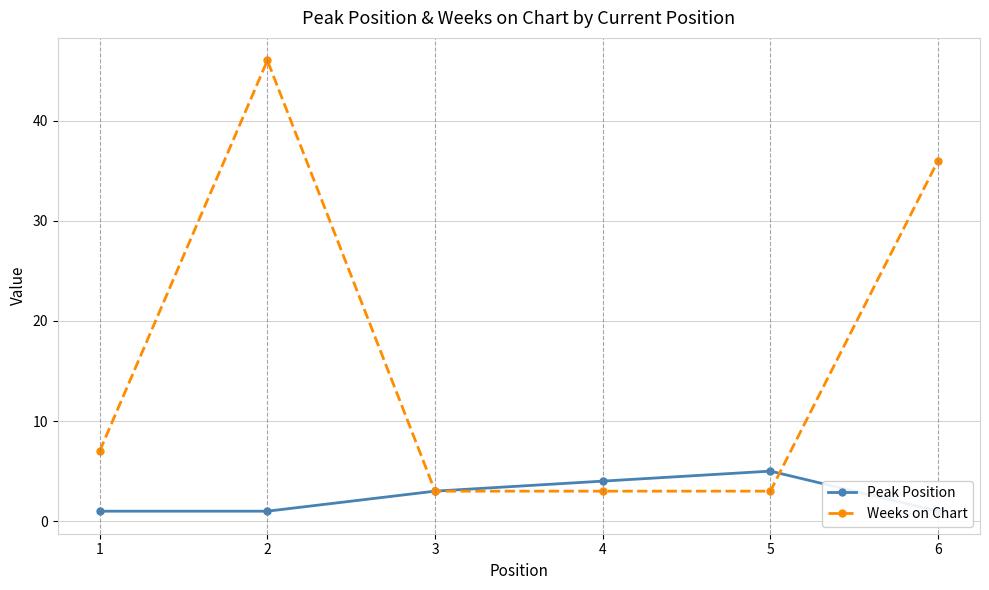

What is the difference between the maximum and second lowest values in the Peak Position series?

4